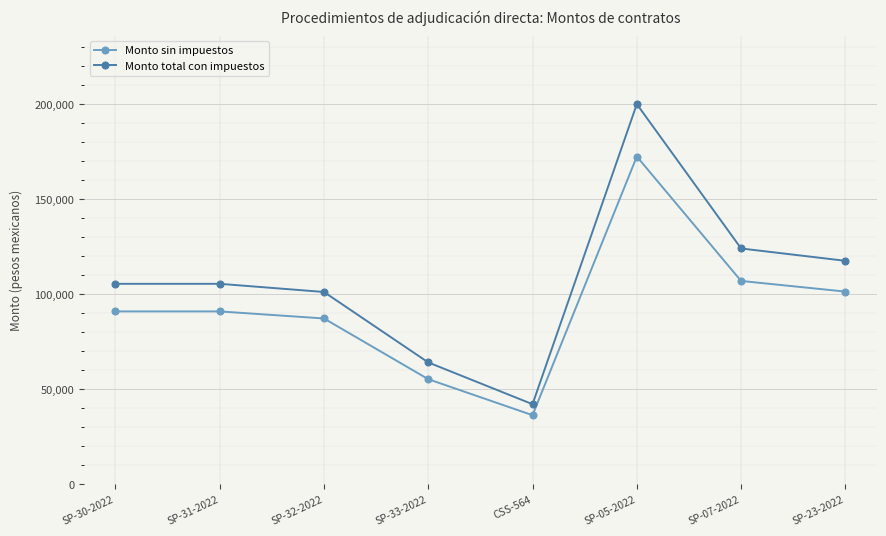

List the series in order of their overall mean, lowest first.

Monto sin impuestos, Monto total con impuestos